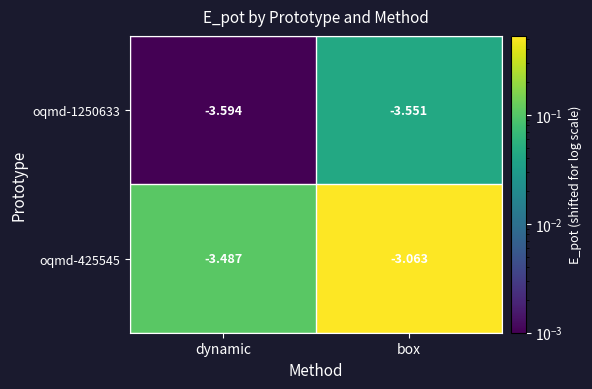

At which category is the sum across all series the highest?

box